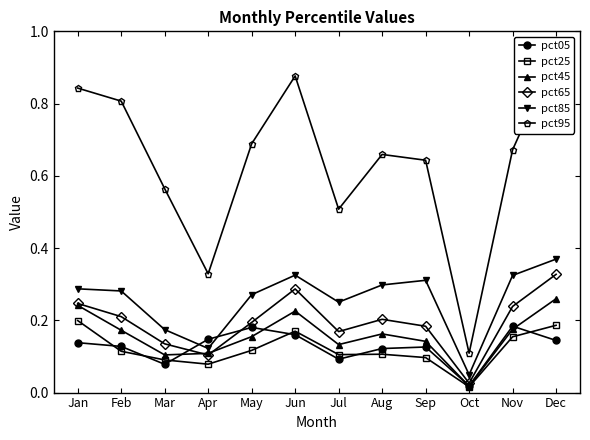

Which category has the lowest value across all series?

Oct